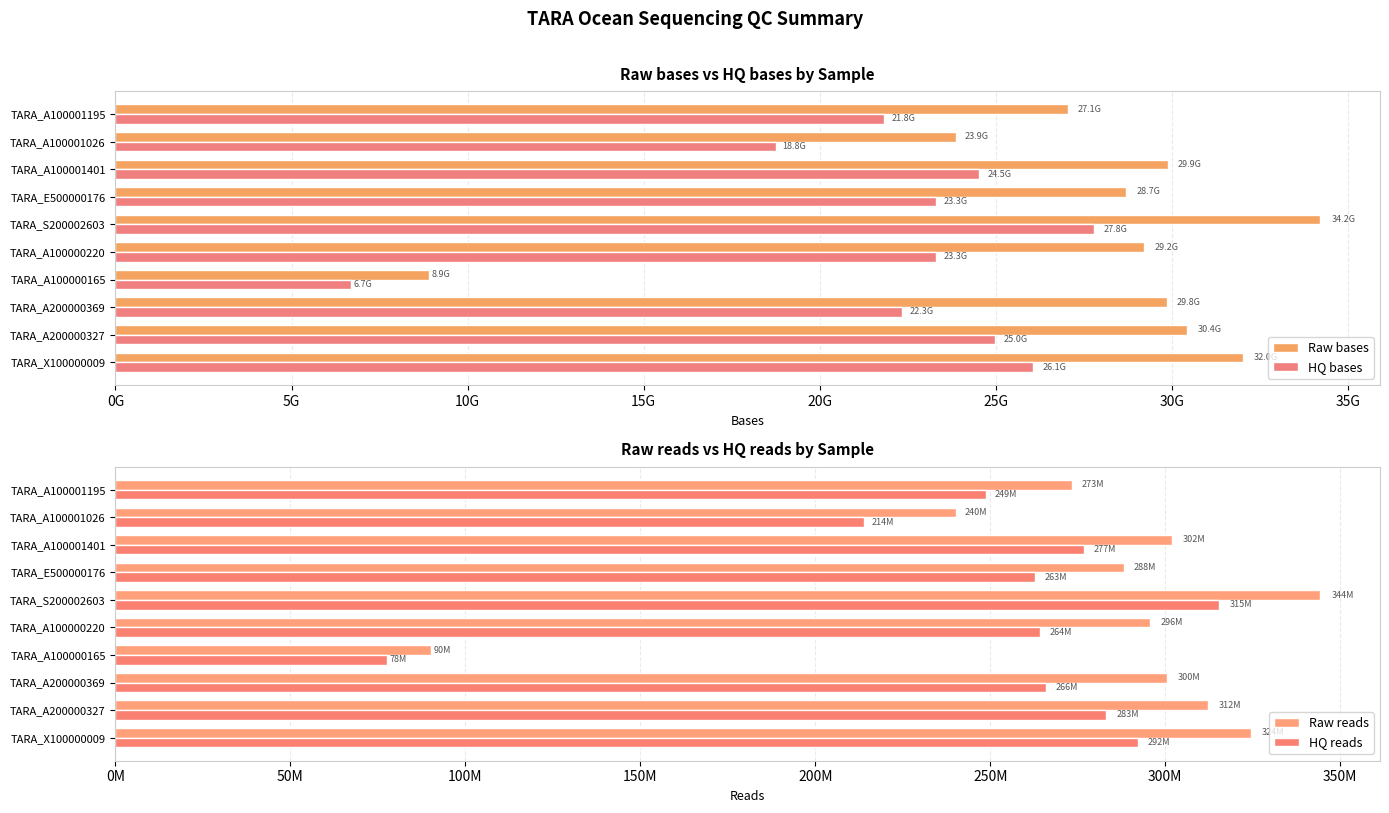

What is the difference between the maximum and minimum values in the Raw bases series?

25299121568